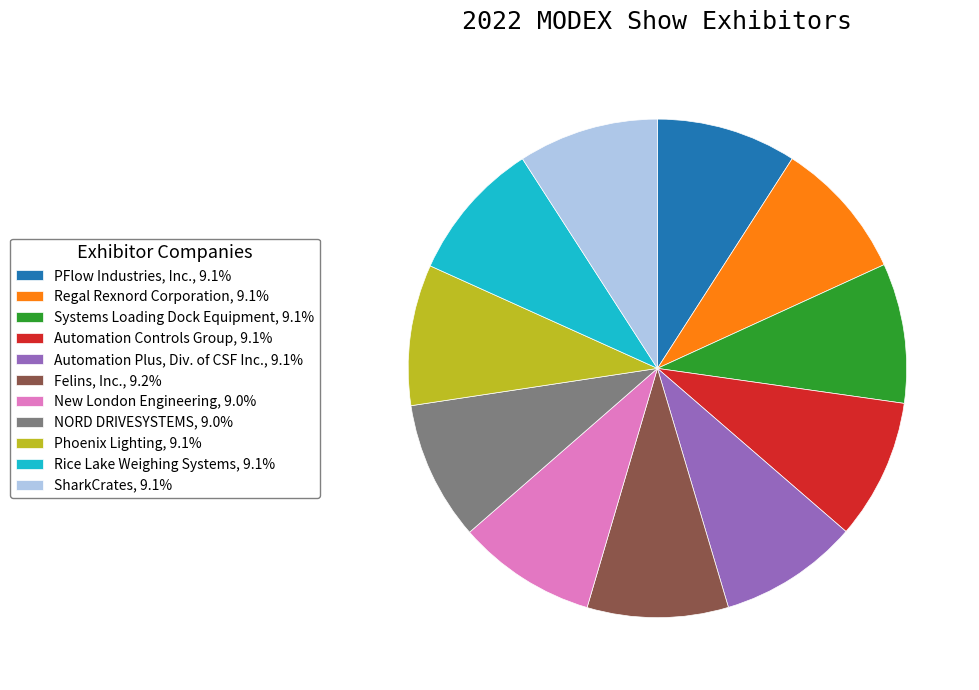

How many segments does this pie chart have?

11